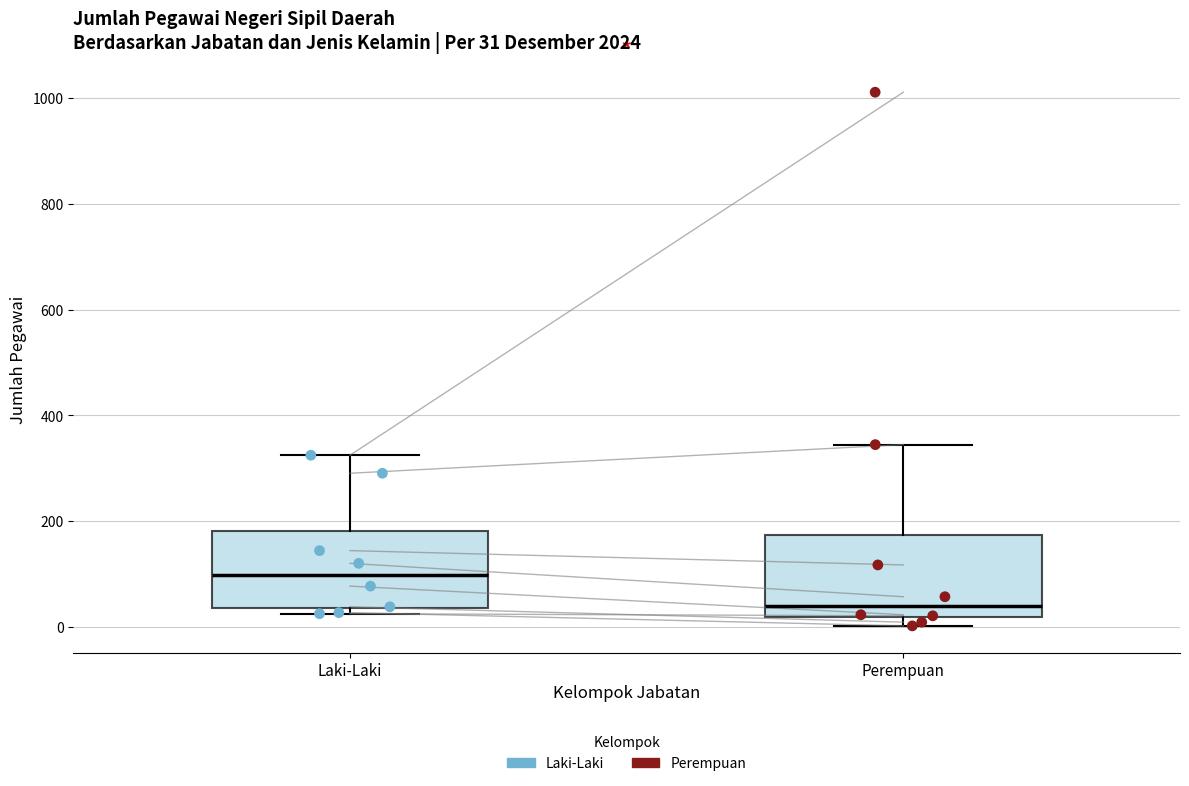

Which box's median line is the lowest?

Perempuan